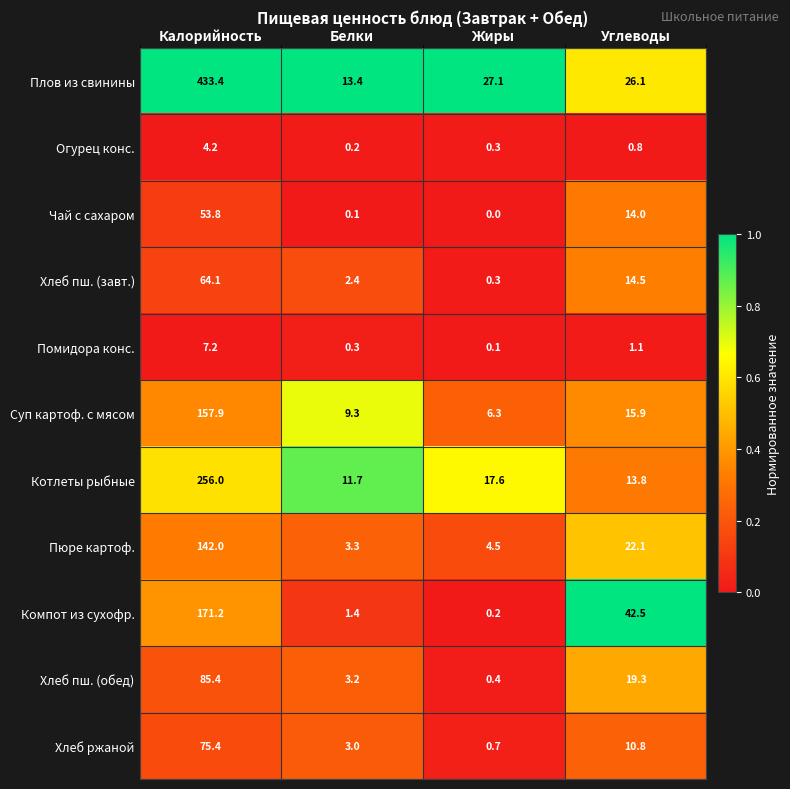

Is it true that Помидора конс. equals 0.4 at Углеводы?

False